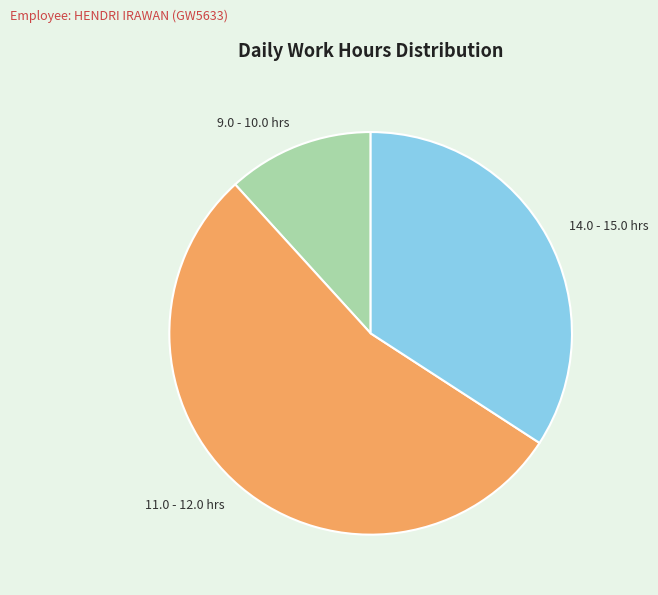

Is there any slice that represents more than half of the pie?

Yes